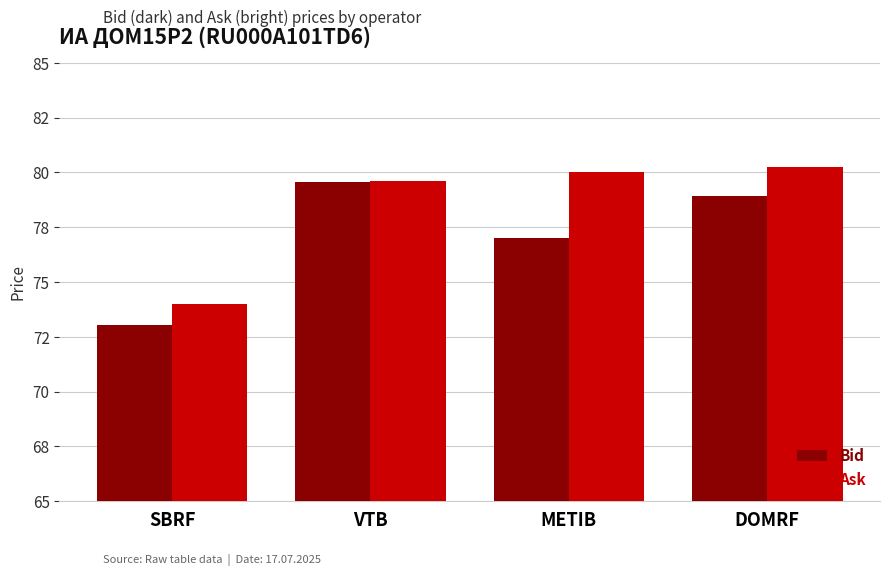

Where is Ask nearest to the value 77?

VTB